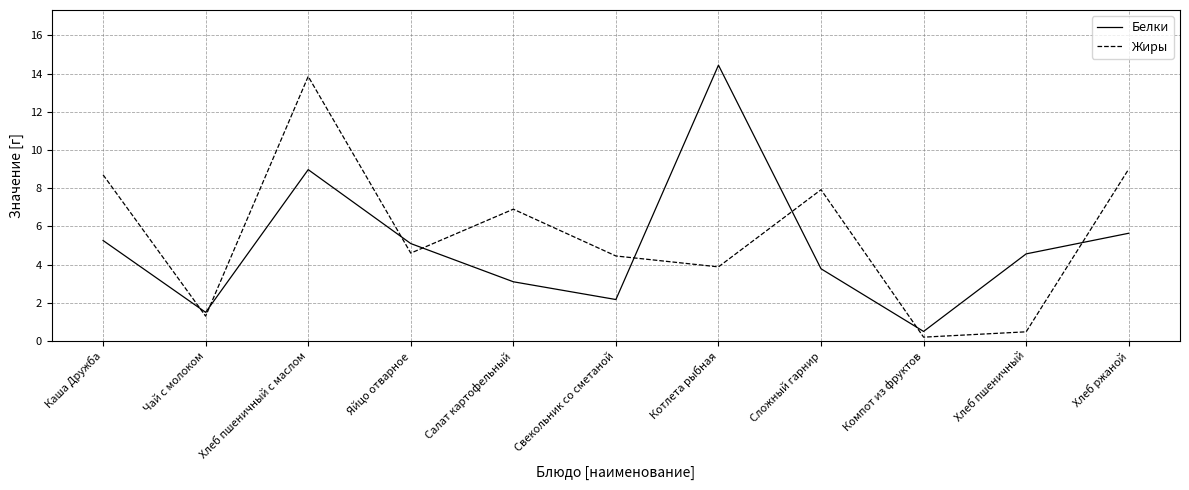

What are all the series names shown in the legend?

Белки, Жиры